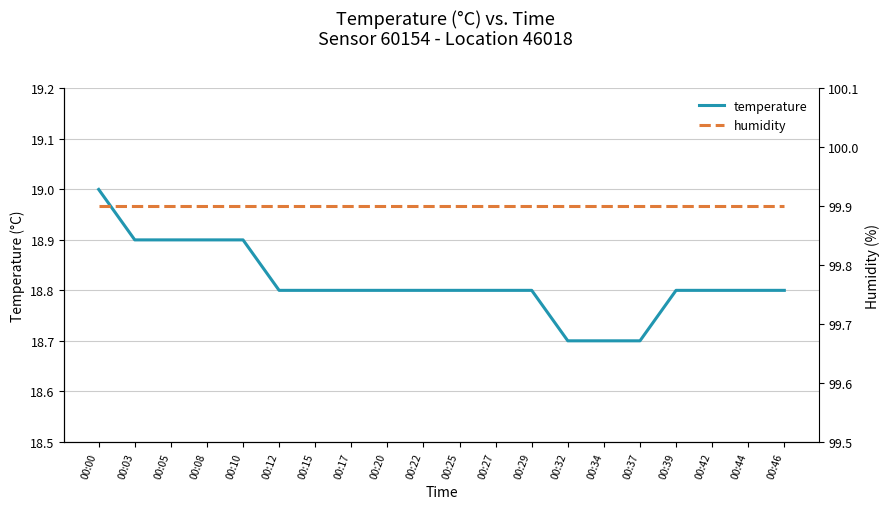

True or false: temperature and humidity intersect in this chart.

False